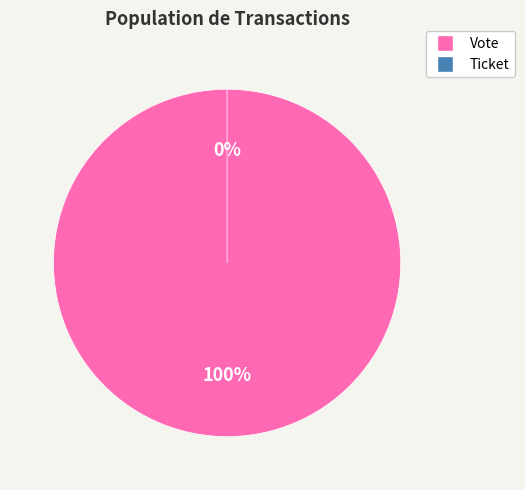

Which has a higher value, Ticket or Vote?

Vote